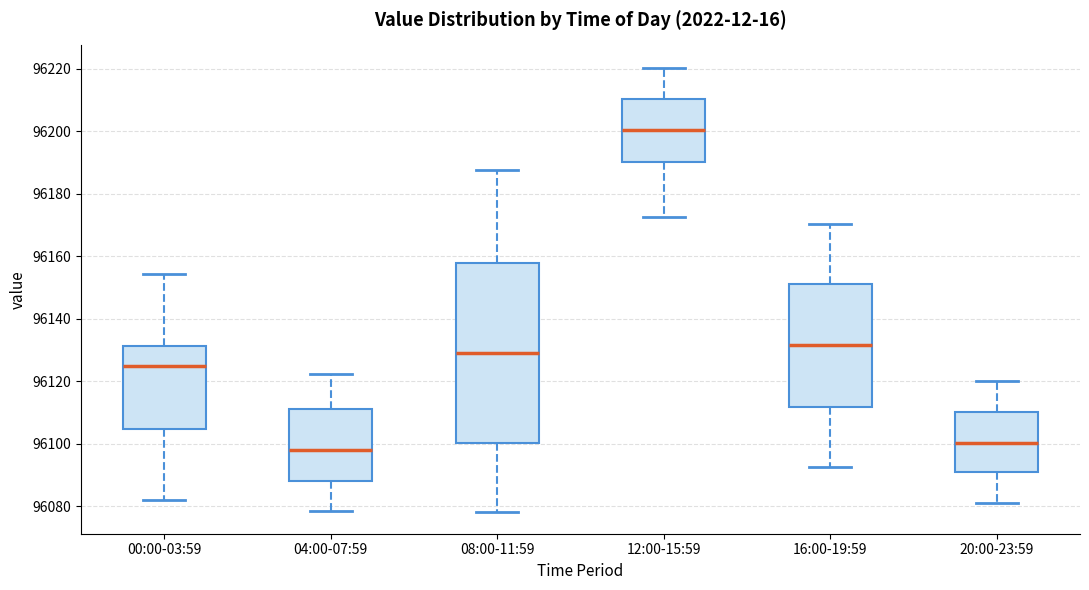

Reading left to right, transcribe this box plot: for each box, give where its median line is, the range the box spans, and where its two whiskers end, as read against the y-axis. The values are not printed on the chart, so give them approximately, as read against the axis.

00:00-03:59: median 96124, box 96104 to 96132, whiskers 96082 to 96154
04:00-07:59: median 96098, box 96088 to 96112, whiskers 96078 to 96122
08:00-11:59: median 96128, box 96100 to 96158, whiskers 96078 to 96188
12:00-15:59: median 96200, box 96190 to 96210, whiskers 96172 to 96220
16:00-19:59: median 96132, box 96112 to 96152, whiskers 96092 to 96170
20:00-23:59: median 96100, box 96090 to 96110, whiskers 96080 to 96120